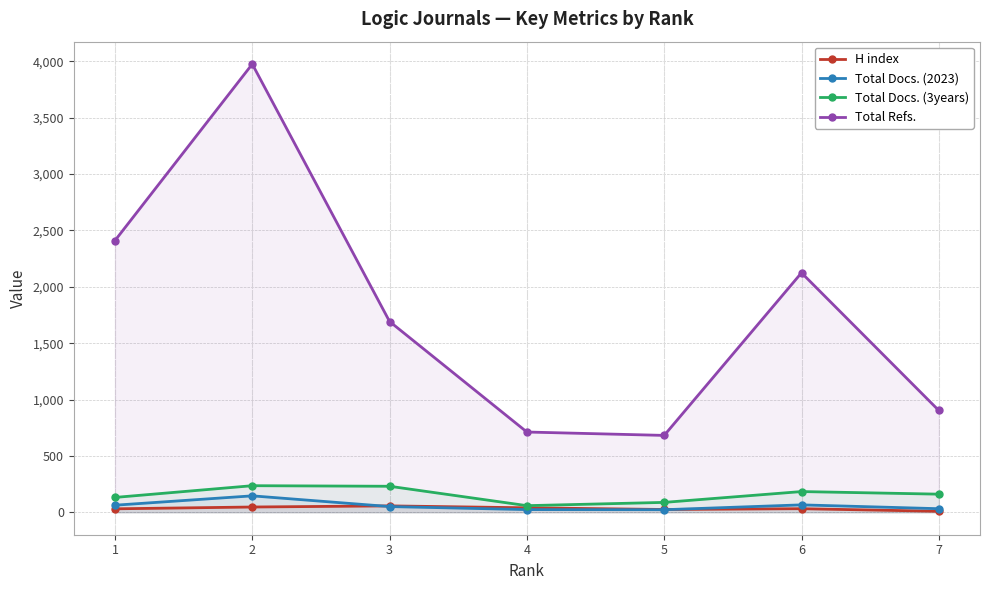

What is the average value of the H index series?

34